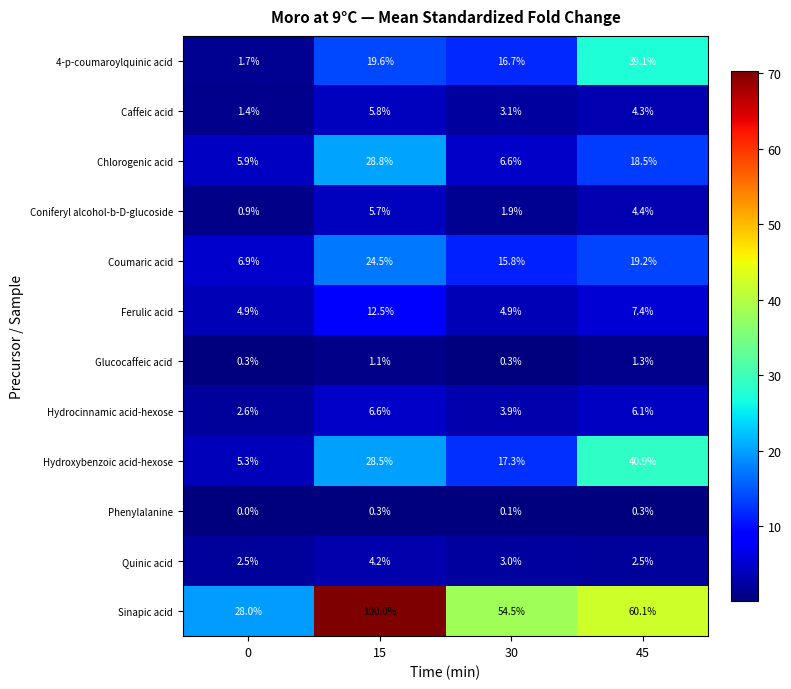

Which series changed the most between 30 and 45?

Hydroxybenzoic acid-hexose